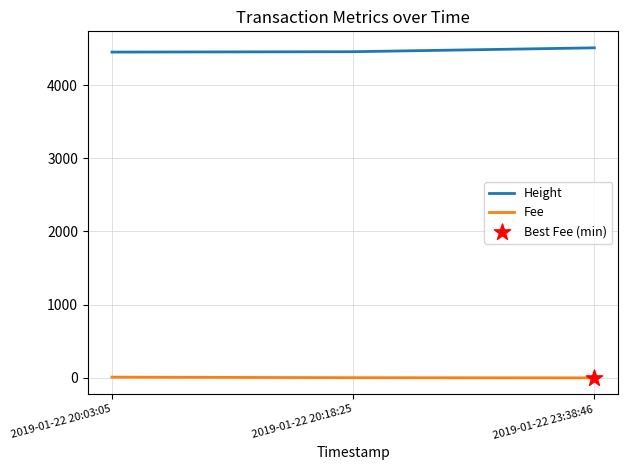

What is the total value across all series at 2019-01-22 20:18:25?

4458.8